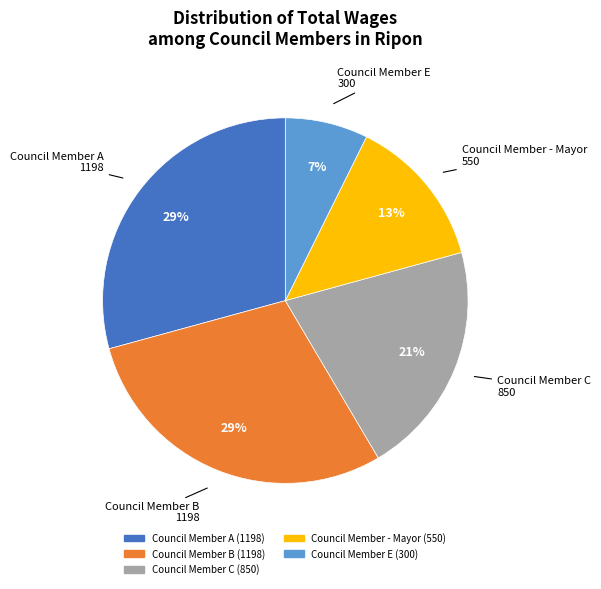

Is there any slice that represents more than half of the pie?

No